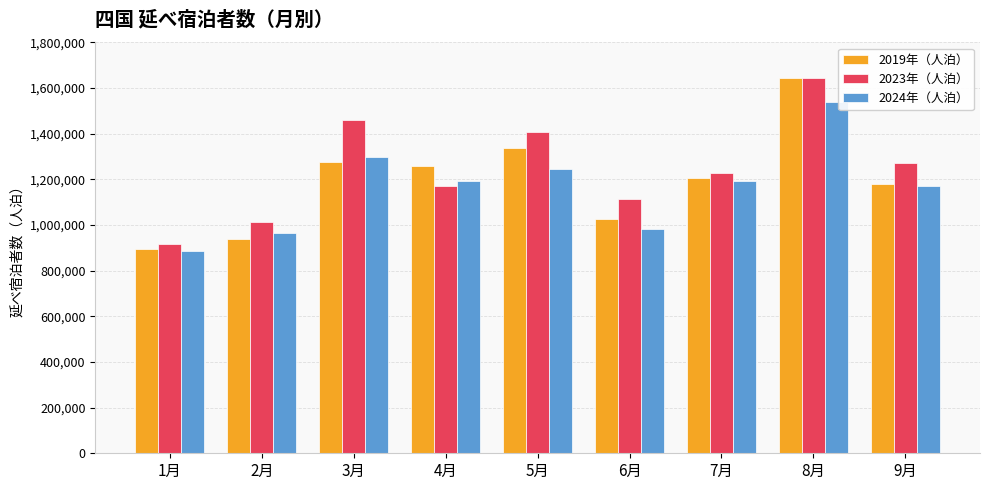

Is the value of 2019年（人泊） at 8月 greater than the value of 2023年（人泊） at 7月?

Yes